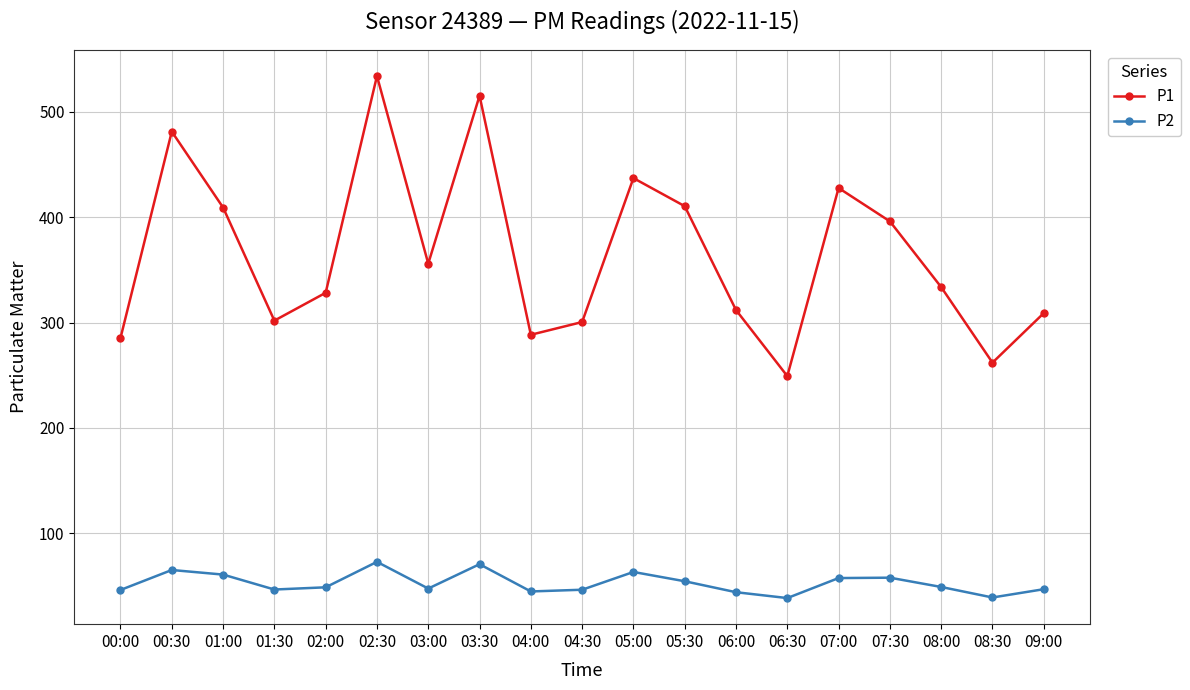

What is the smallest value displayed?

38.7